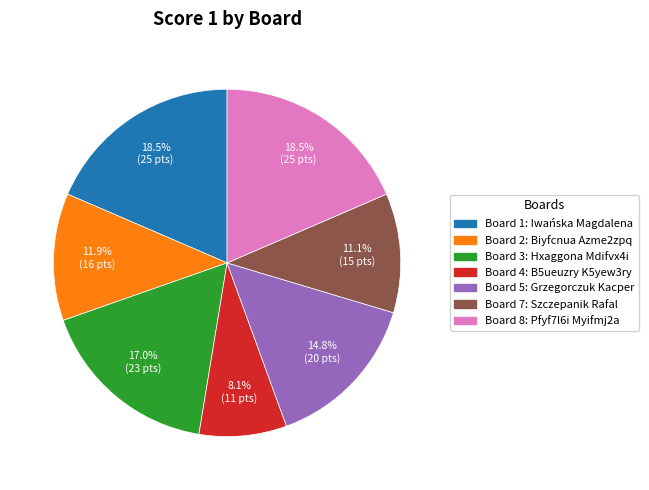

Does any single category account for the majority?

No